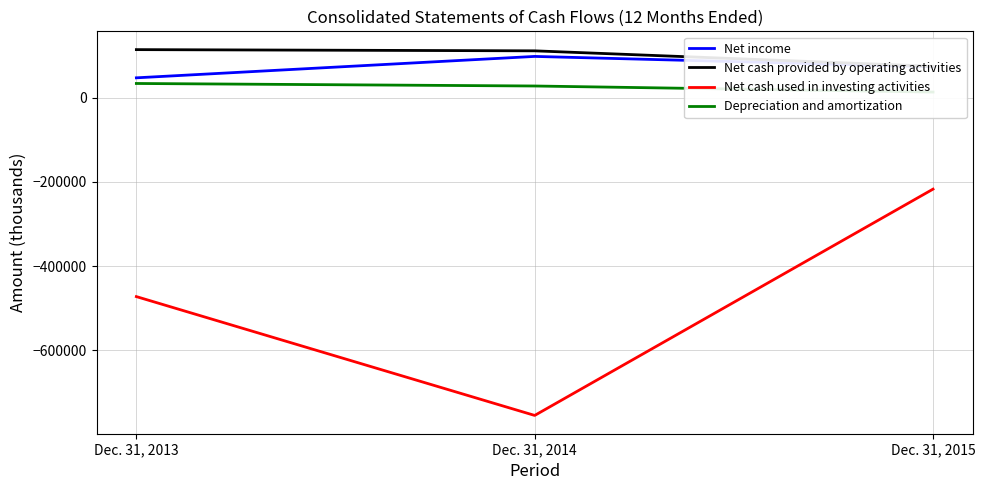

Where does the Depreciation and amortization series first go above 27949?

Dec. 31, 2013